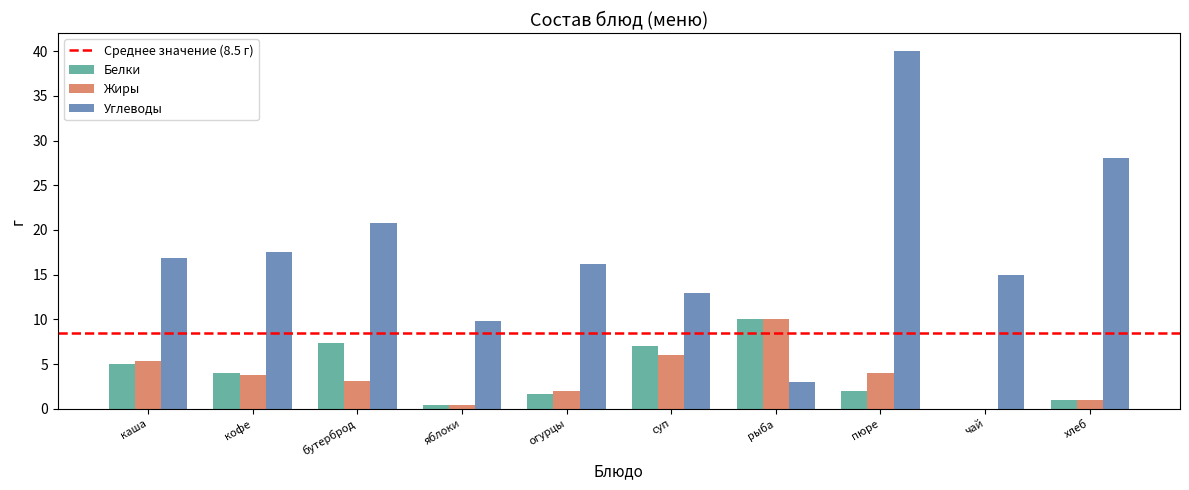

What is the total value across all series at суп?

26.1